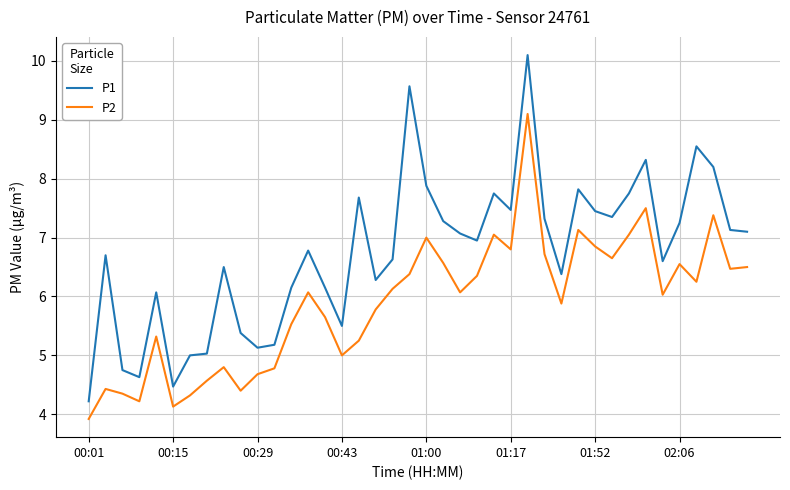

True or false: P2 and P1 intersect in this chart.

False